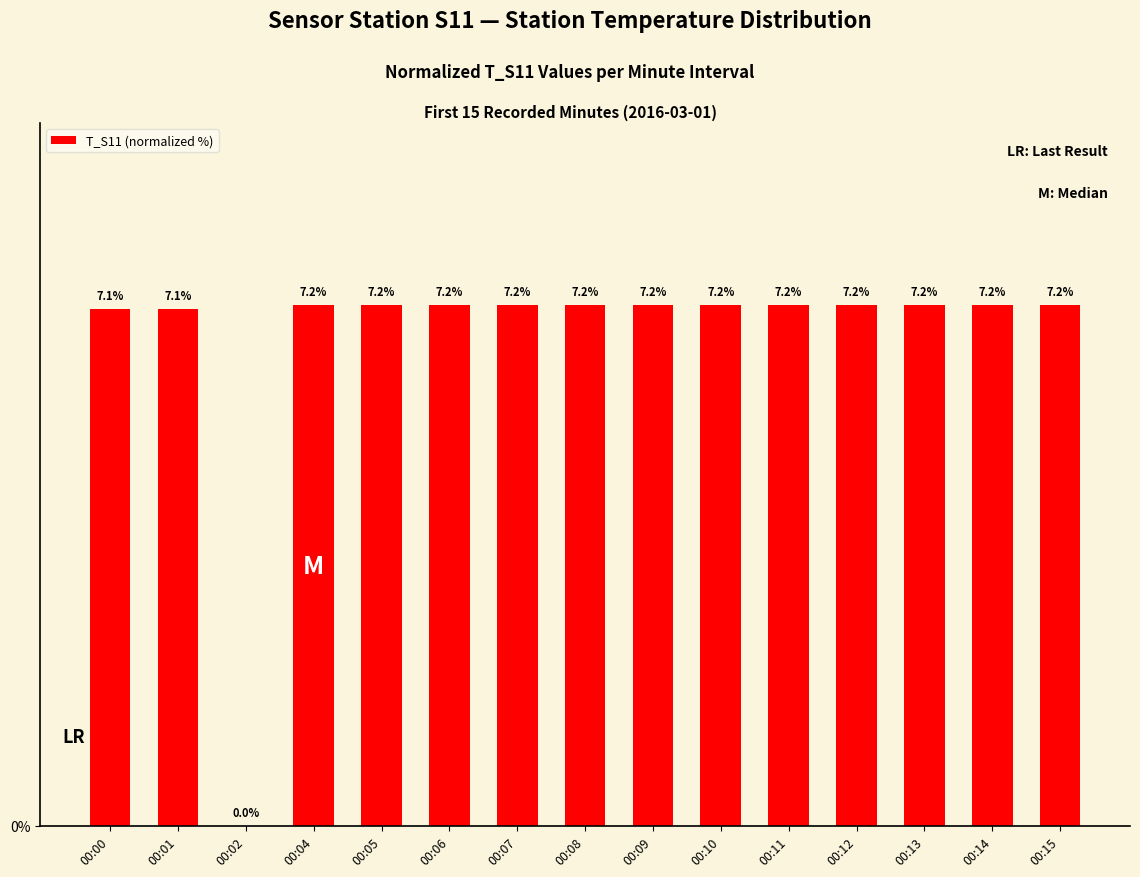

True or false: the data shows 2.7 at 00:04.

False